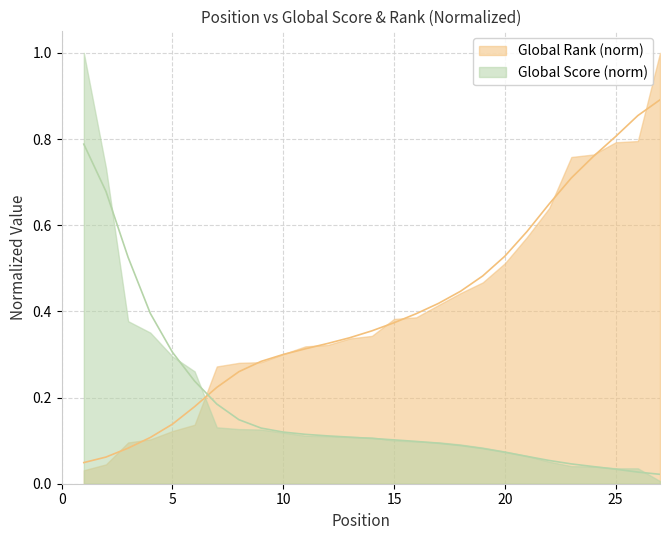

What is the value of the 24th point from the left?

0.8